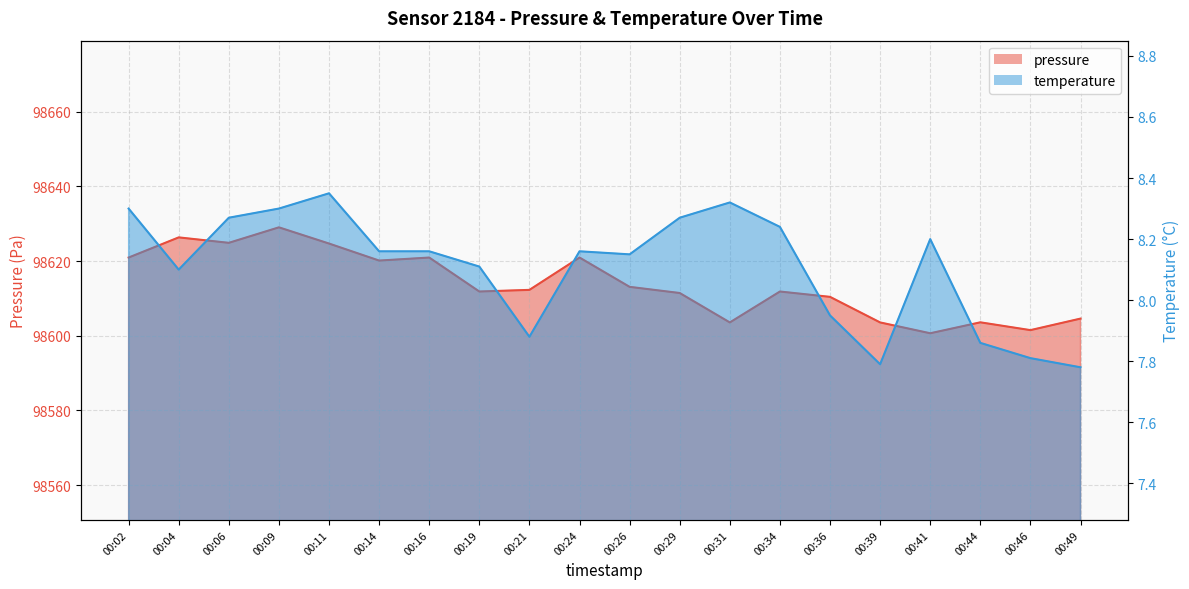

What is the maximum value shown in the chart?

98629.0